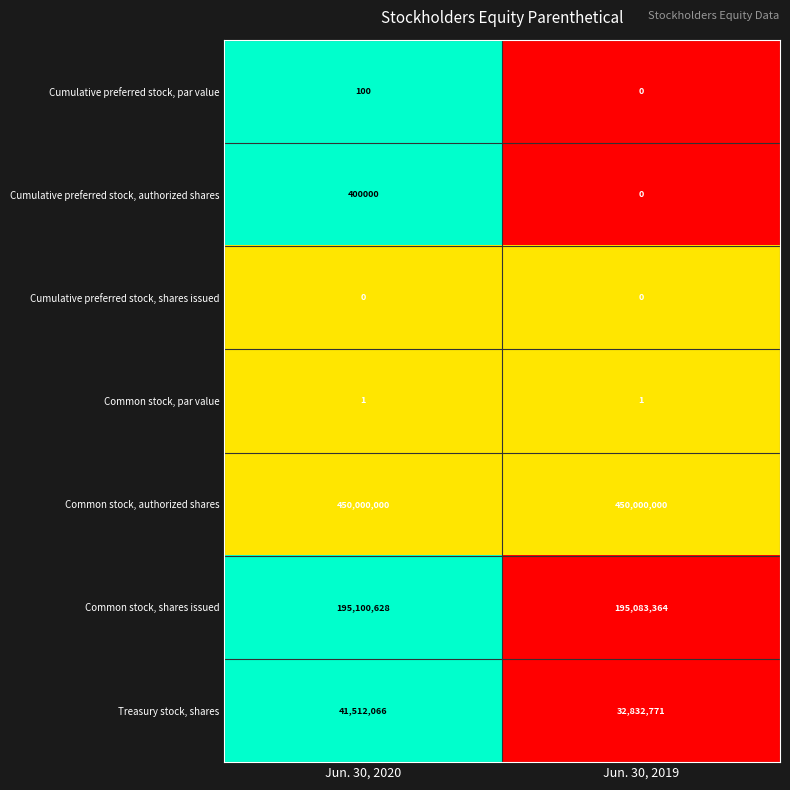

Reading left to right, list all the values displayed in this chart.

Cumulative preferred stock, par value: 100	0
Cumulative preferred stock, authorized shares: 400000	0
Cumulative preferred stock, shares issued: 0	0
Common stock, par value: 1	1
Common stock, authorized shares: 450000000	450000000
Common stock, shares issued: 195100628	195083364
Treasury stock, shares: 41512066	32832771